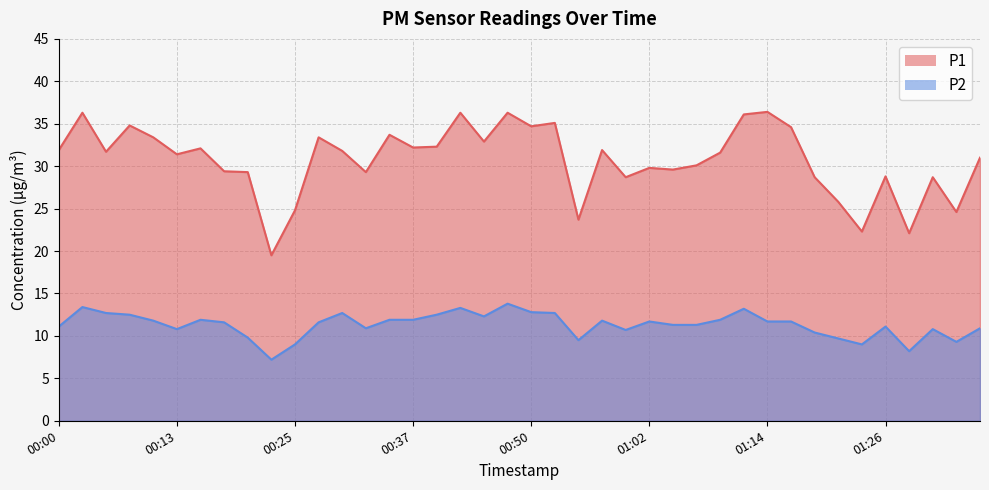

At how many categories does at least one series exceed 29?

29